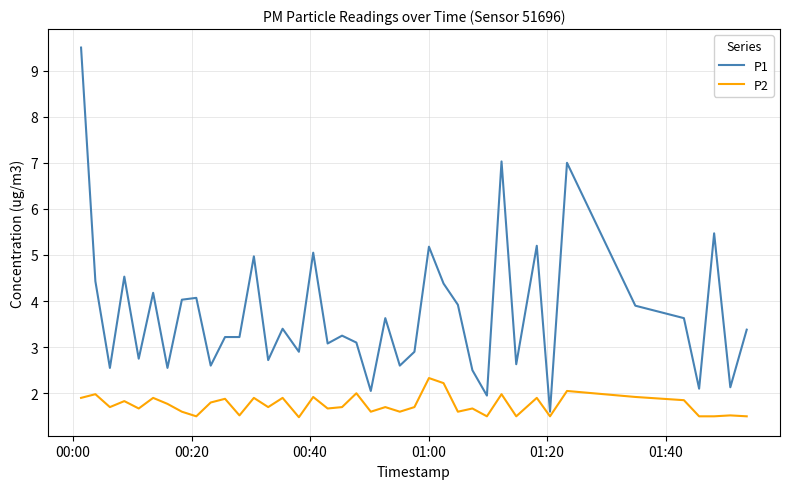

Rank the series by their average value, from lowest to highest.

P2, P1